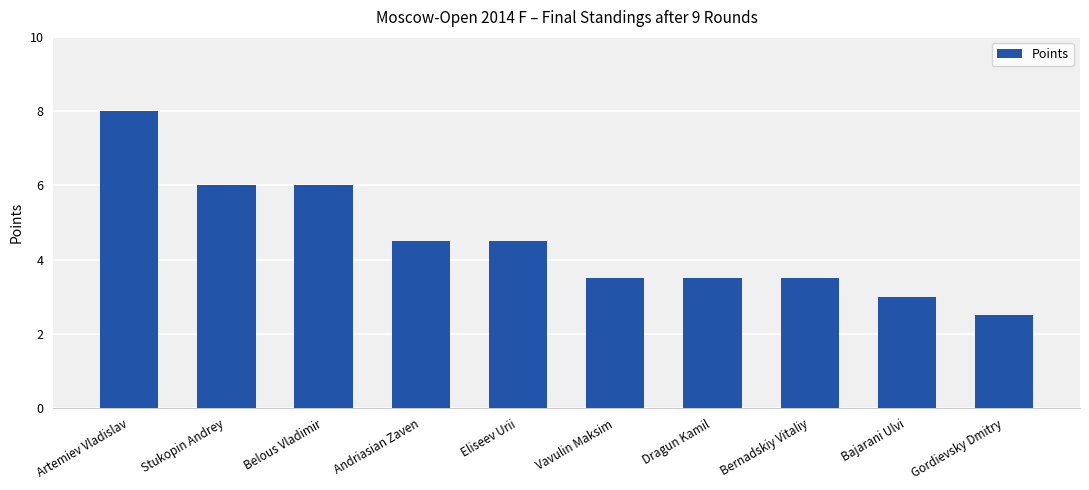

Which label corresponds to the smallest value in the chart?

Gordievsky Dmitry